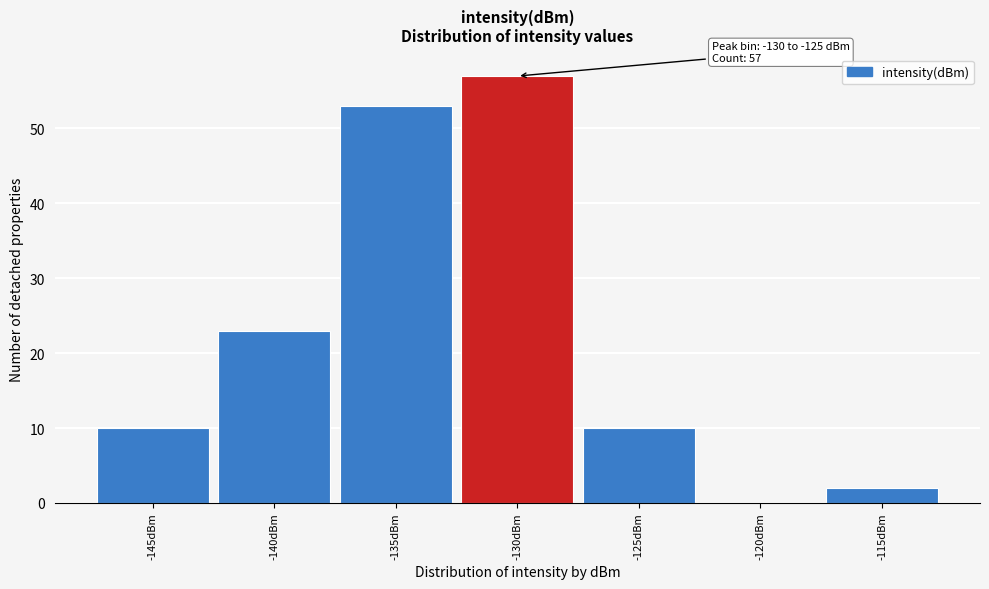

Reading left to right, transcribe all the data shown in this chart.

-145dBm=10	-140dBm=23	-135dBm=53	-130dBm=57	-125dBm=10	-120dBm=0	-115dBm=2